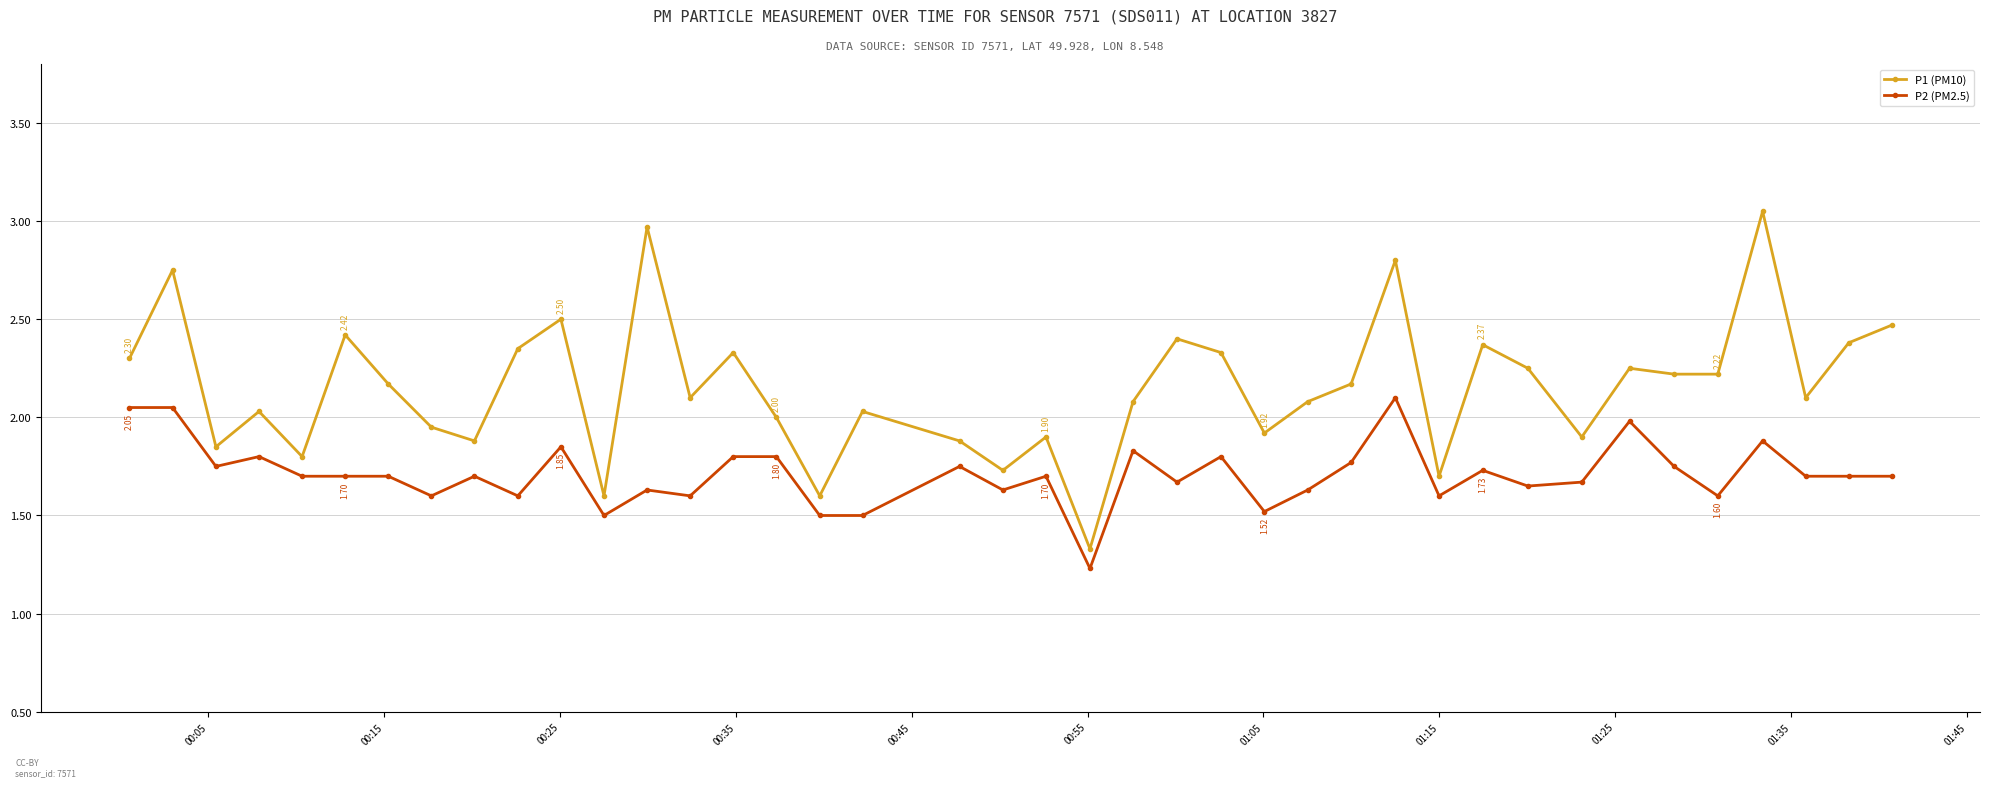

True or false: P1 (PM10) and P2 (PM2.5) cross at least once.

False